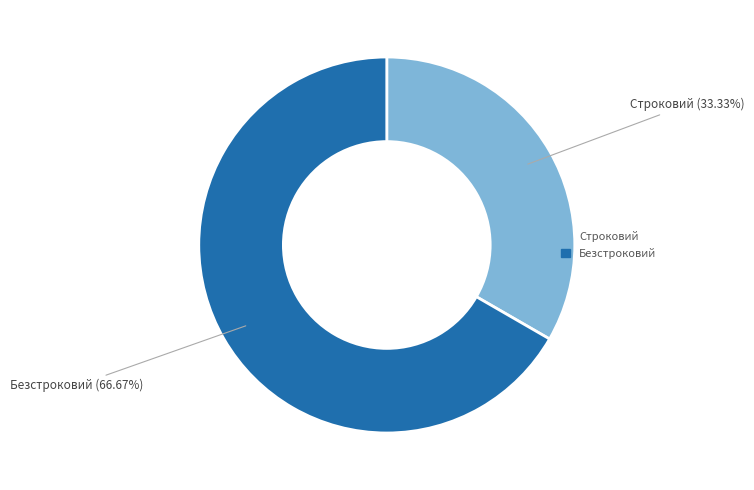

What percentage do Безстроковий and Строковий together represent?

100.0%